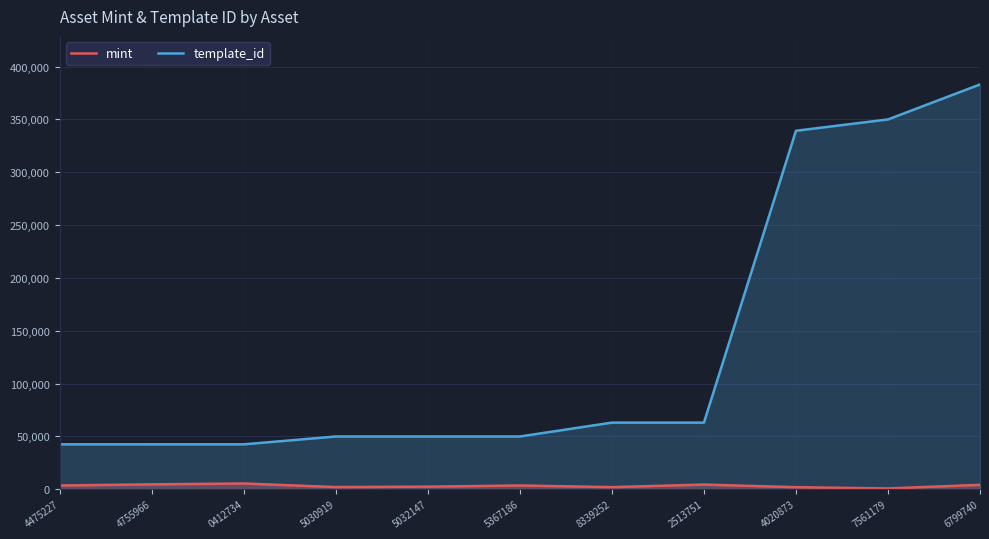

What is the difference between the mint values at 5030919 and 4020873?

98